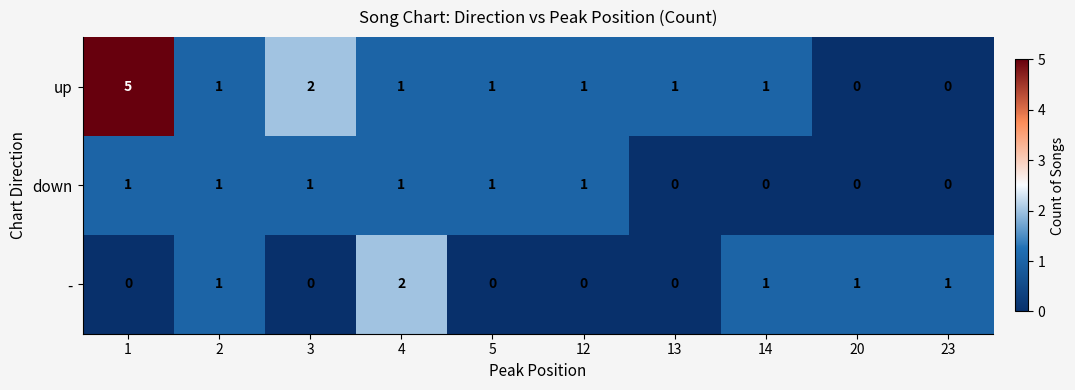

What is the spread (max minus min) of values at 12?

1